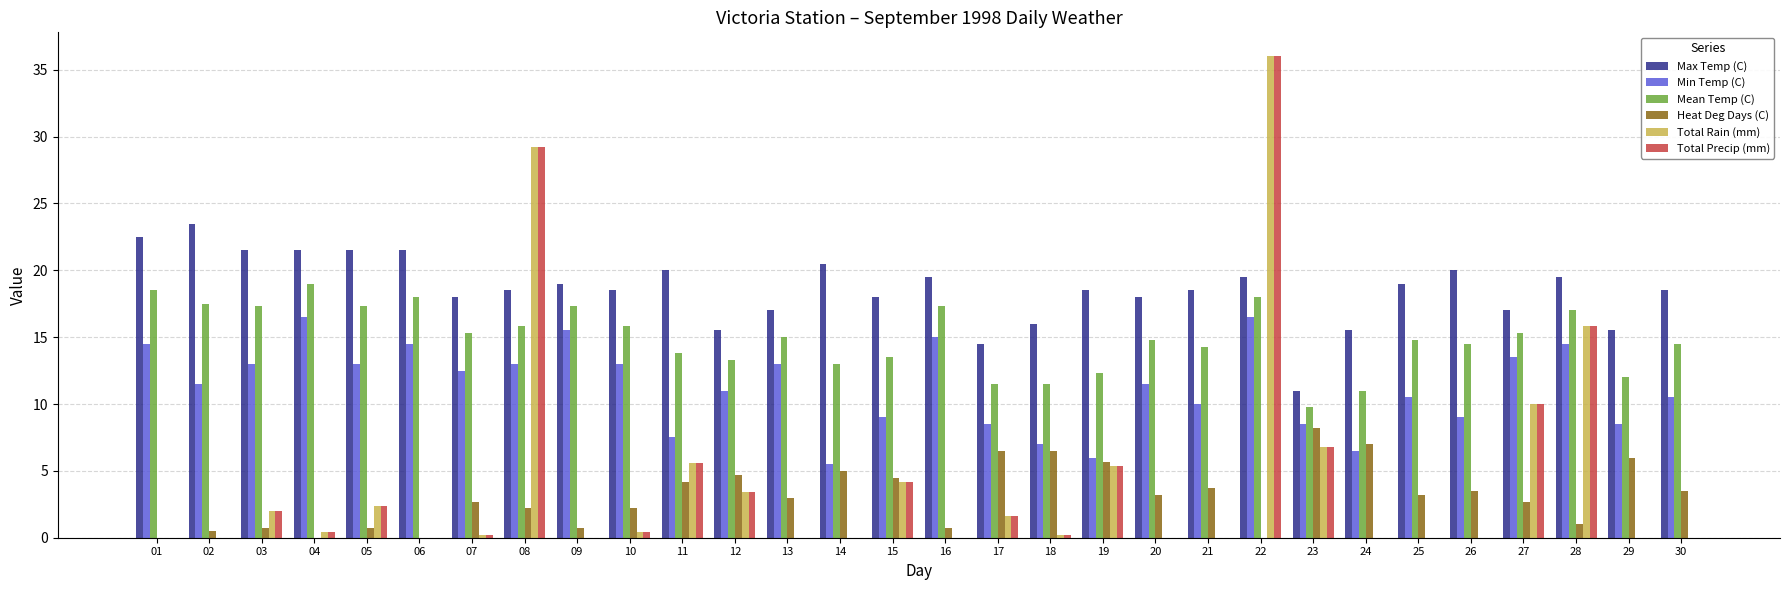

At which category is the sum across all series the highest?

22